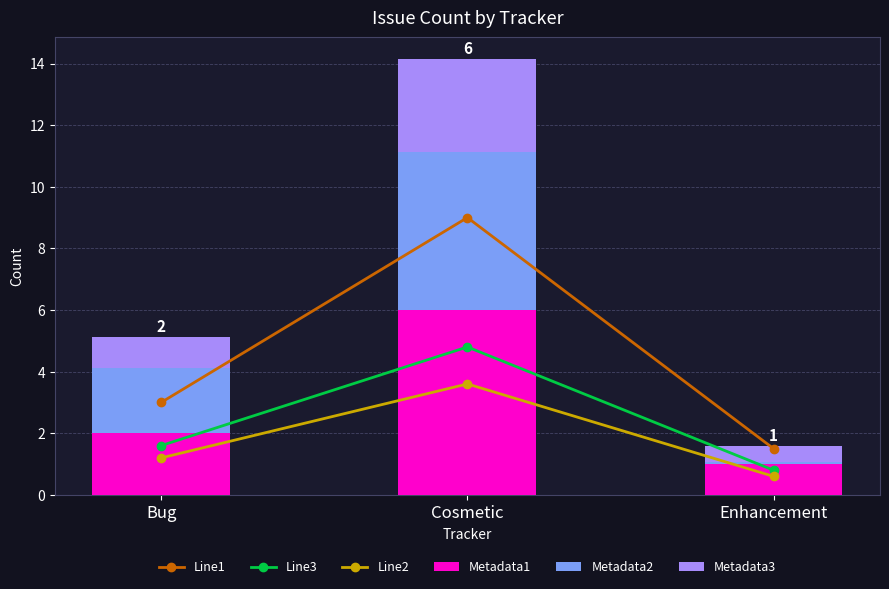

What is the difference between the maximum and minimum values in the Line2 series?

3.0